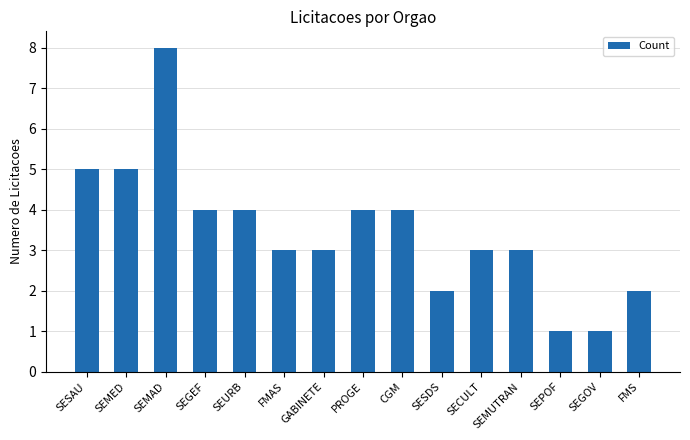

How many data points does each series have?

15